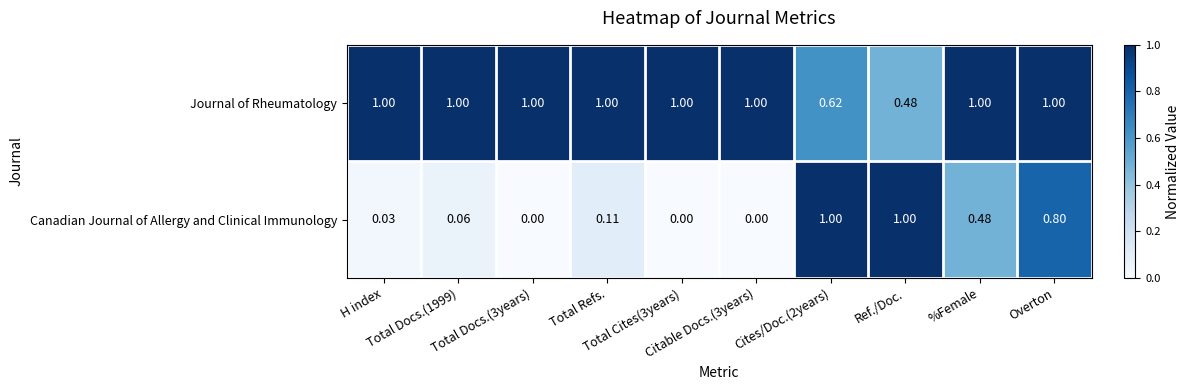

Which series has the largest total across all categories?

Journal of Rheumatology